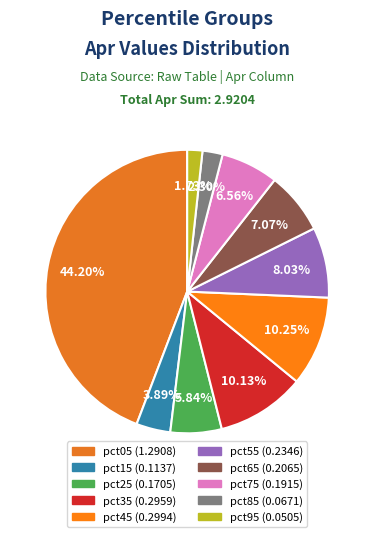

Which category has the biggest portion of the pie?

pct05